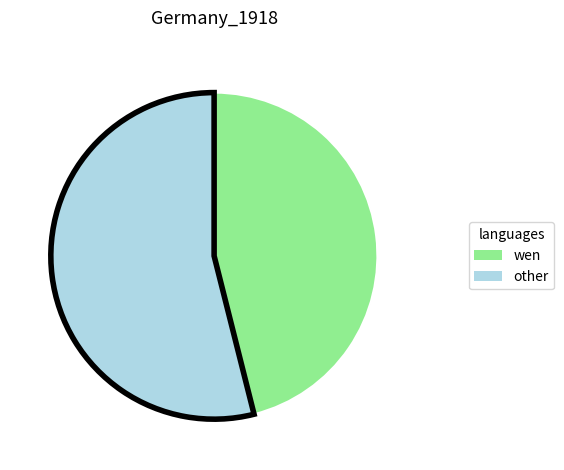

Count the number of slices in the pie.

2